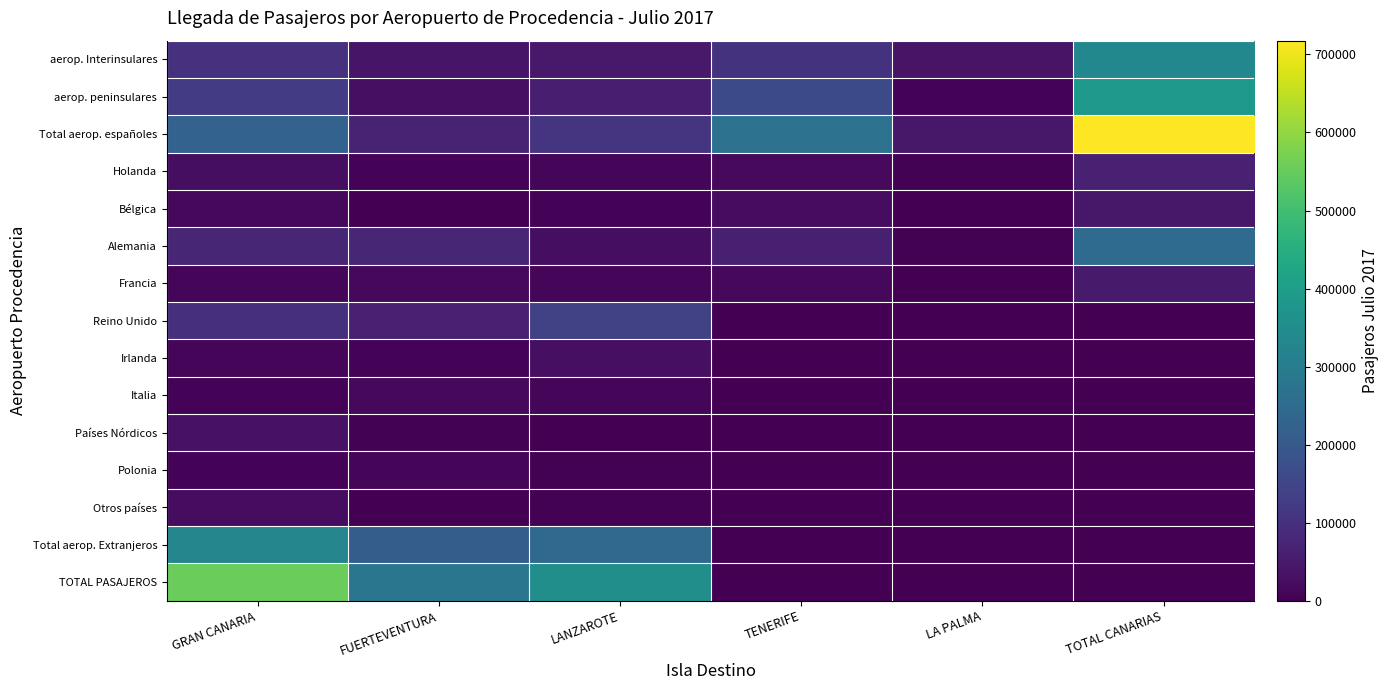

What is the difference between the highest and lowest values at TOTAL CANARIAS?

717678